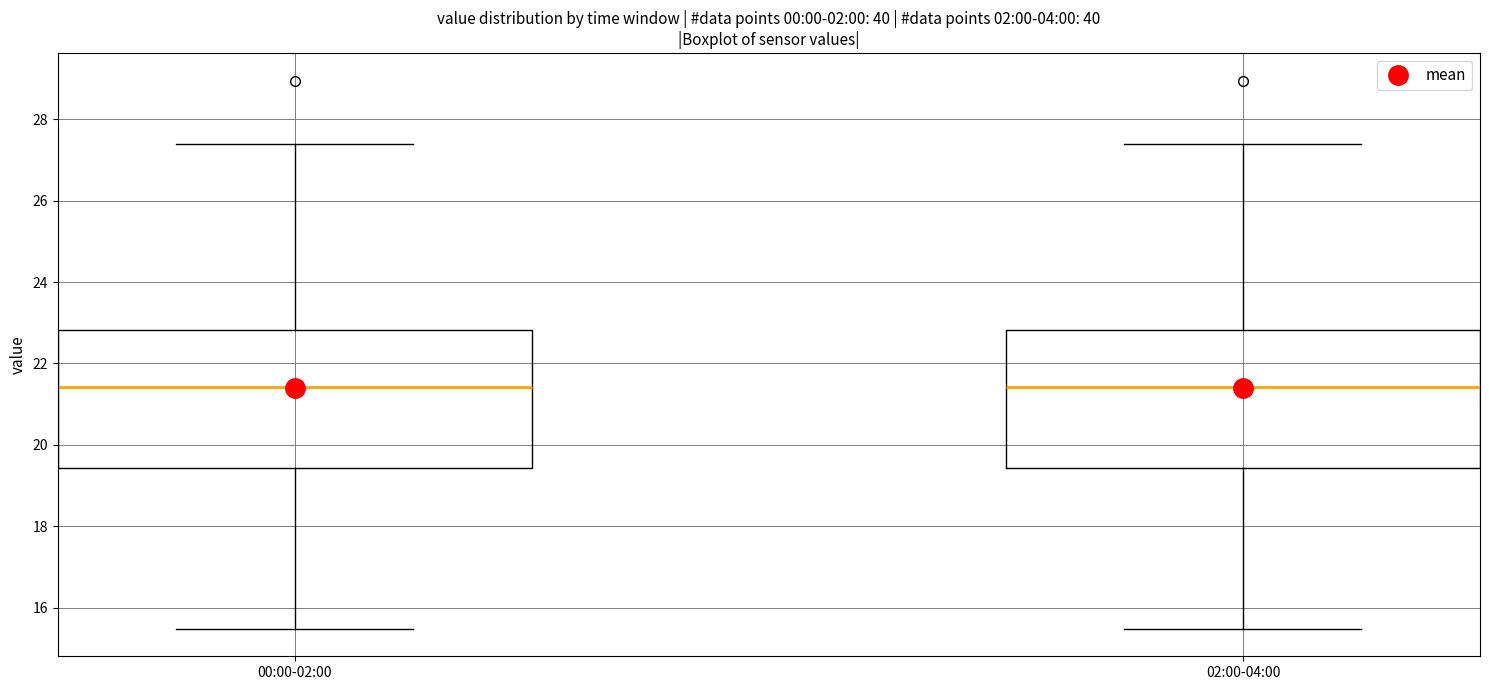

Where does the lower whisker of the box for 02:00-04:00 end on the y-axis? The values are not printed on the chart, so give them approximately, as read against the axis.

15.4